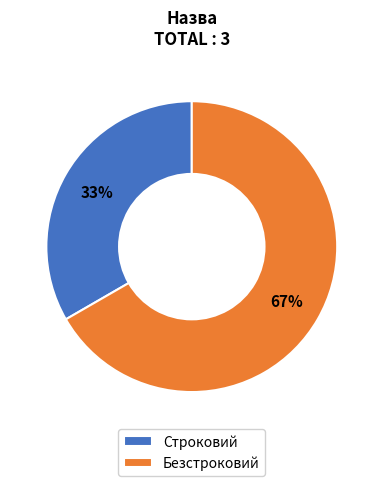

The Строковий slice represents 43% of the pie. True or false?

False